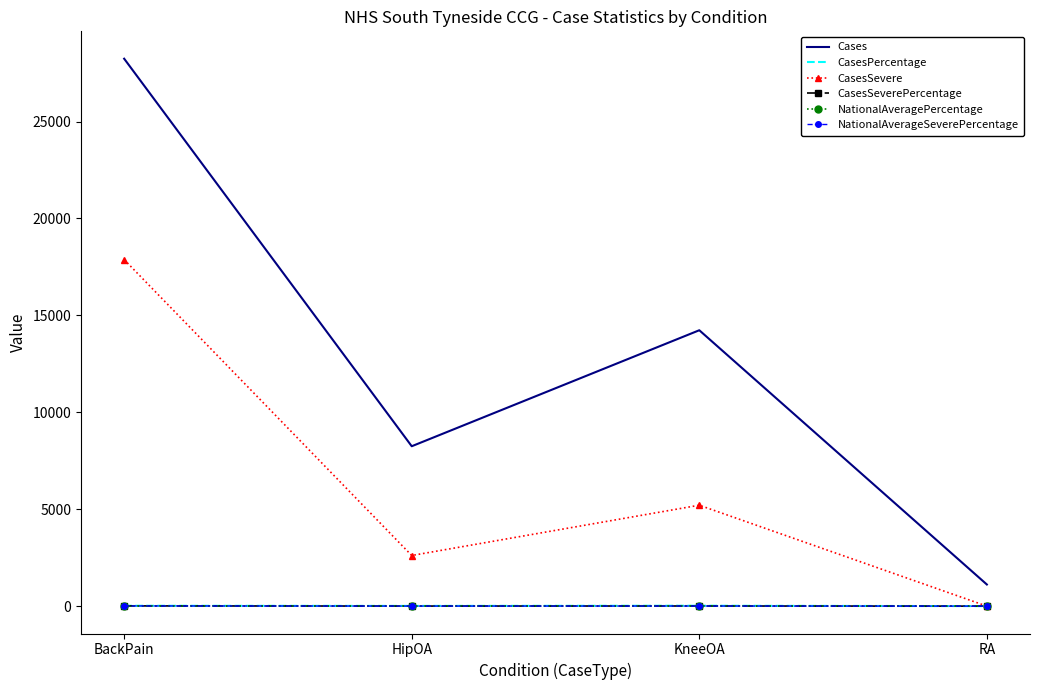

Is the value of CasesSevere at KneeOA greater than the value of NationalAverageSeverePercentage at KneeOA?

Yes